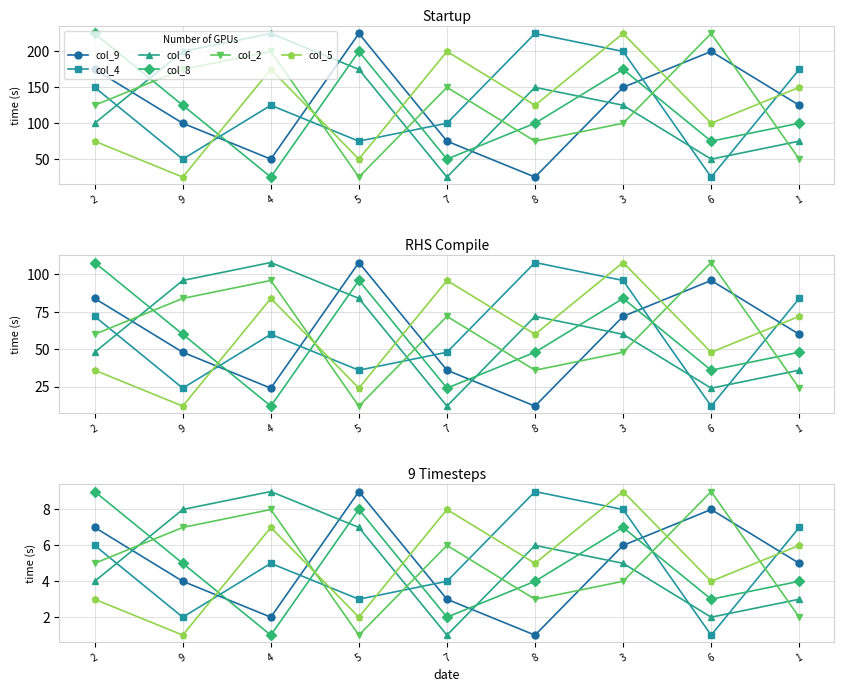

At how many categories does at least one series exceed 2?

9